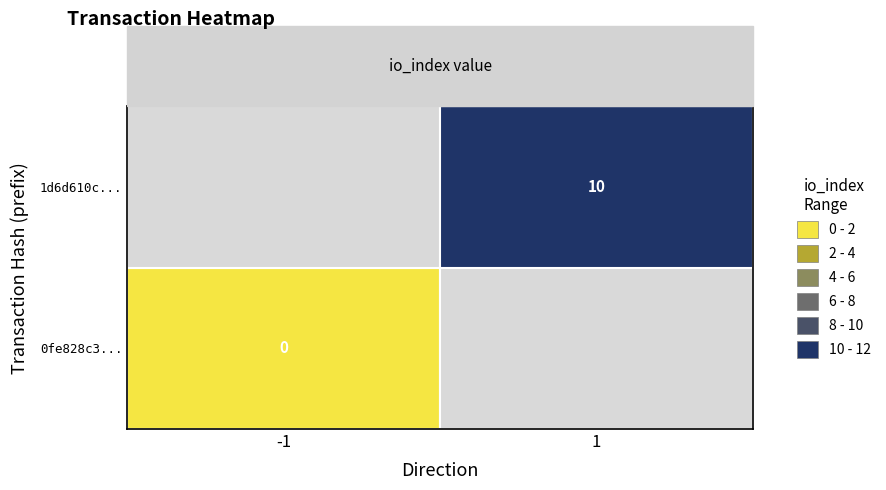

Reading right to left, what are all the values shown in this chart?

0fe828c3bd599ca33a2741aa0cb59d08132bc08: 0	-1
1d6d610c108f75bda361ad84ae3fa439a9b6484: 10	1